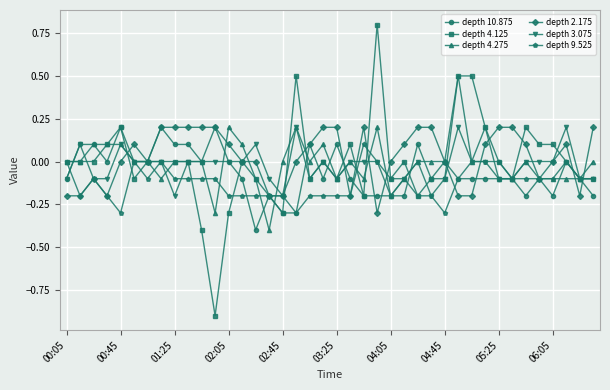

How many distinct data groups are displayed?

6